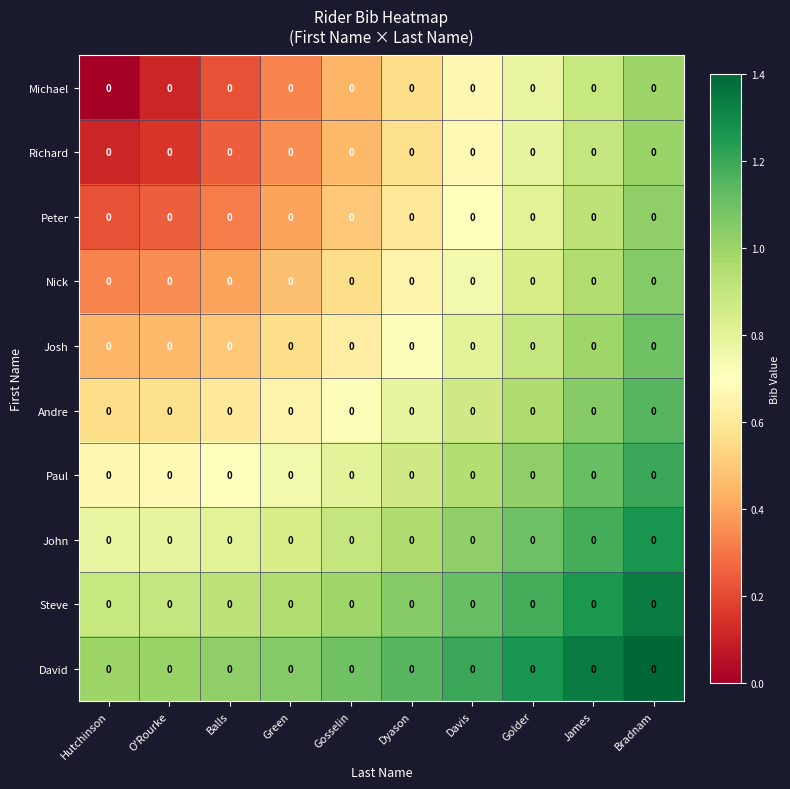

At Hutchinson, list the series in order from smallest to largest.

Michael, Richard, Peter, Nick, Josh, Andre, Paul, John, Steve, David